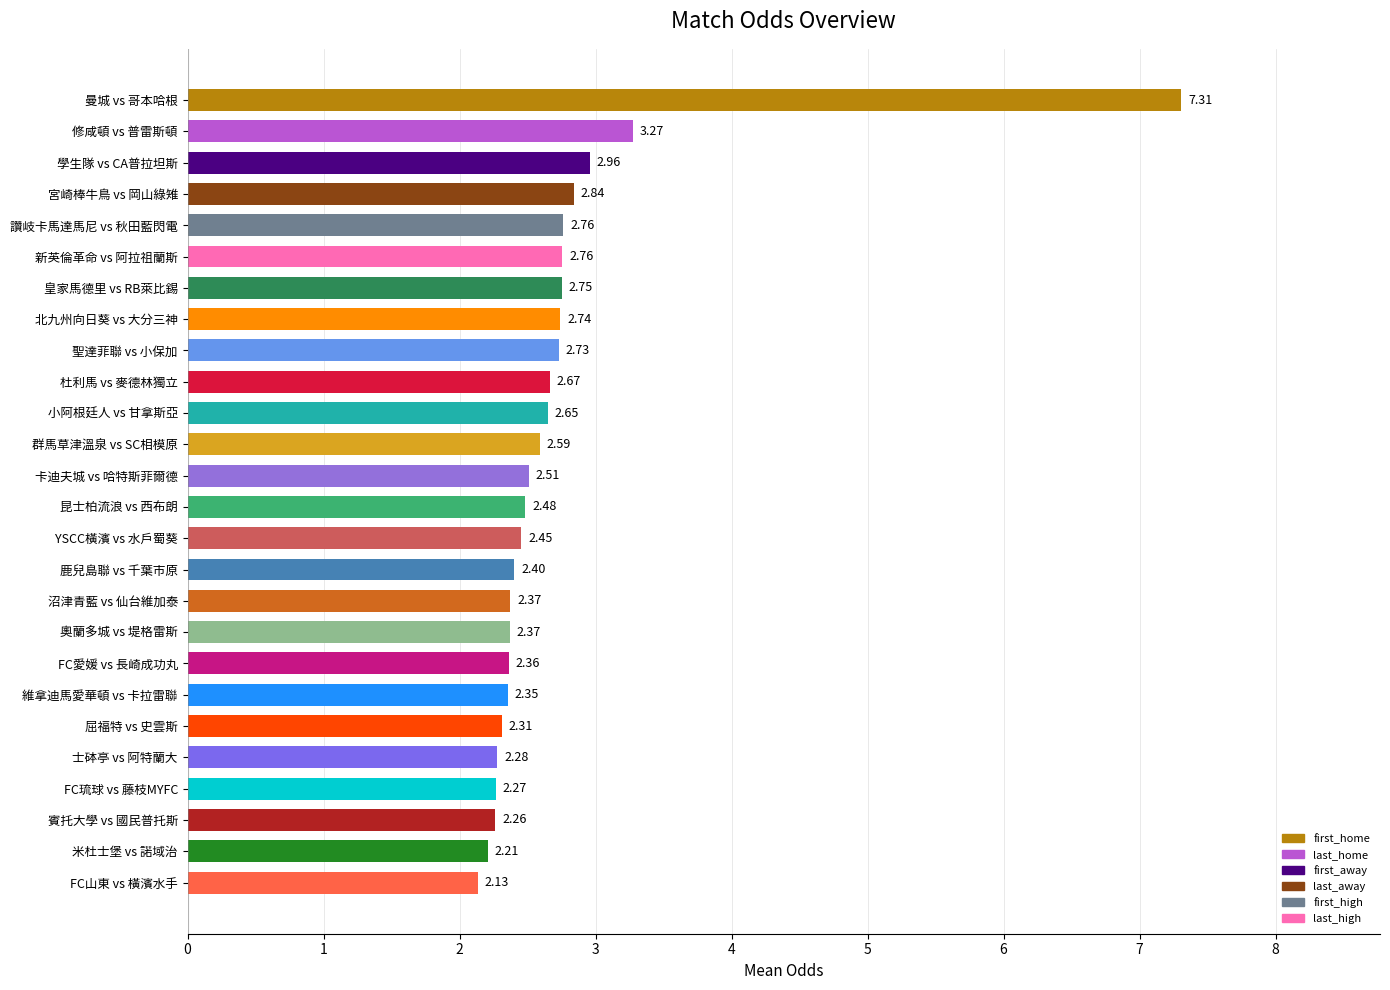

Which category has the lowest value across all series?

FC山東 vs 橫濱水手